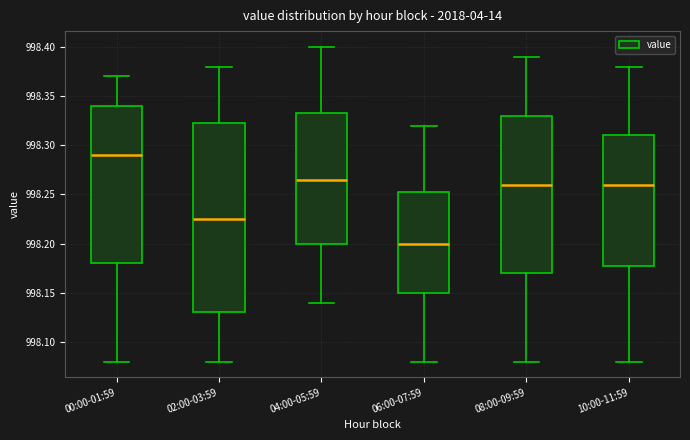

Reading left to right, transcribe this box plot: for each box, give where its median line is, the range the box spans, and where its two whiskers end, as read against the y-axis. The values are not printed on the chart, so give them approximately, as read against the axis.

00:00-01:59: median 998.290, box 998.180 to 998.340, whiskers 998.080 to 998.370
02:00-03:59: median 998.225, box 998.130 to 998.325, whiskers 998.080 to 998.380
04:00-05:59: median 998.265, box 998.200 to 998.335, whiskers 998.140 to 998.400
06:00-07:59: median 998.200, box 998.150 to 998.255, whiskers 998.080 to 998.320
08:00-09:59: median 998.260, box 998.170 to 998.330, whiskers 998.080 to 998.390
10:00-11:59: median 998.260, box 998.180 to 998.310, whiskers 998.080 to 998.380